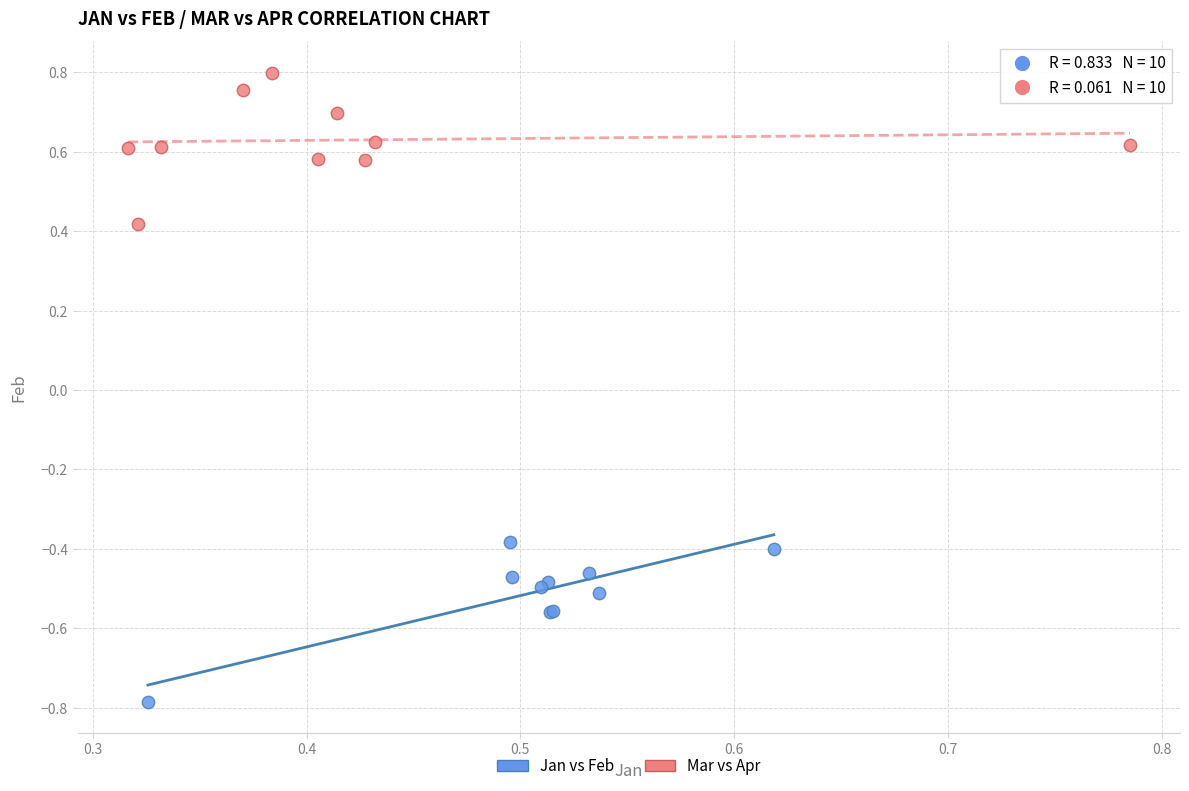

Which series reaches the maximum Y coordinate?

Mar vs Apr